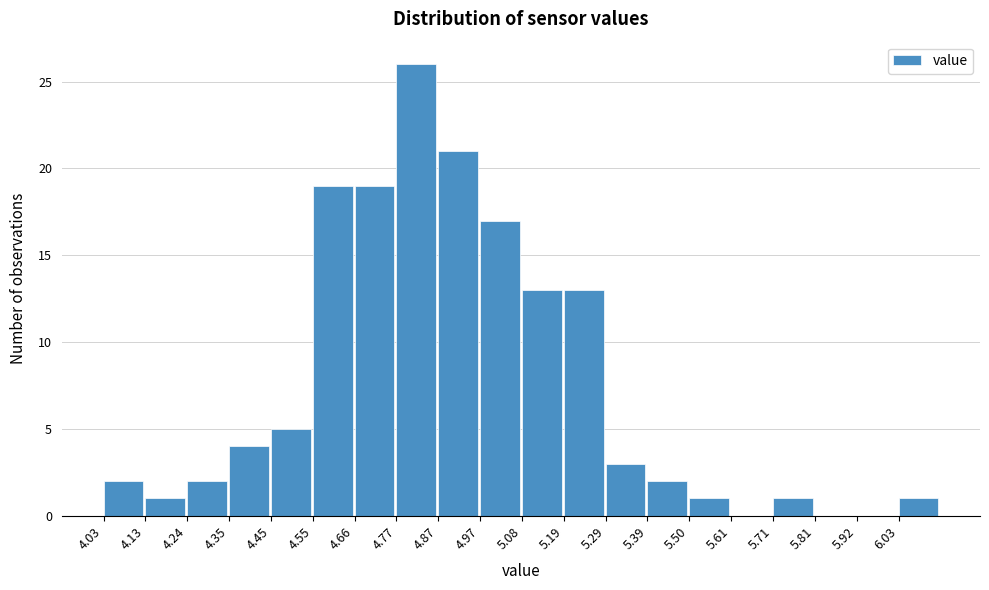

Reading left to right, list every bar in this chart as the range it spans on the x-axis followed by its height. Neither the bar edges nor the heights are printed on the chart, so give them approximately, as read against the axes.

4.030 to 4.135: 2
4.135 to 4.240: 1
4.240 to 4.345: 2
4.345 to 4.450: 4
4.450 to 4.555: 5
4.555 to 4.660: 19
4.660 to 4.765: 19
4.765 to 4.870: 26
4.870 to 4.975: 21
4.975 to 5.080: 17
5.080 to 5.185: 13
5.185 to 5.290: 13
5.290 to 5.395: 3
5.395 to 5.500: 2
5.500 to 5.605: 1
5.605 to 5.710: 0
5.710 to 5.815: 1
5.815 to 5.920: 0
5.920 to 6.025: 0
6.025 to 6.130: 1